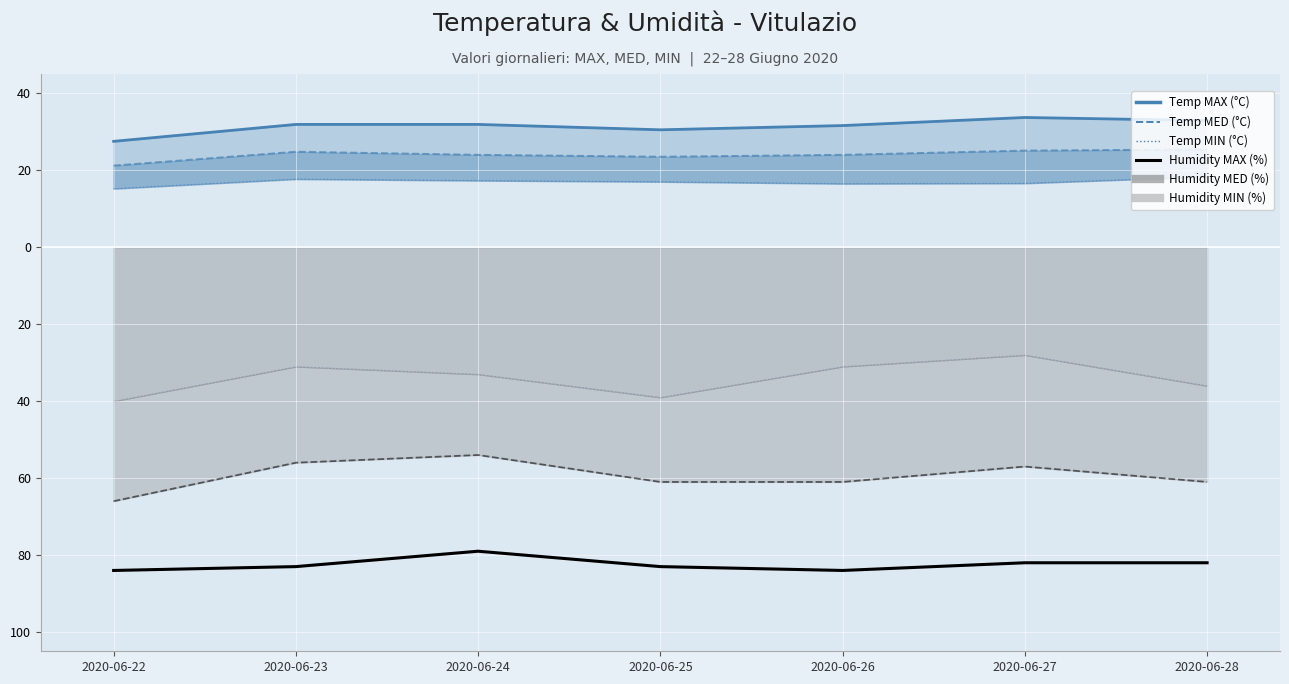

Where is Humidity MAX (%) nearest to the value -81?

2020-06-27